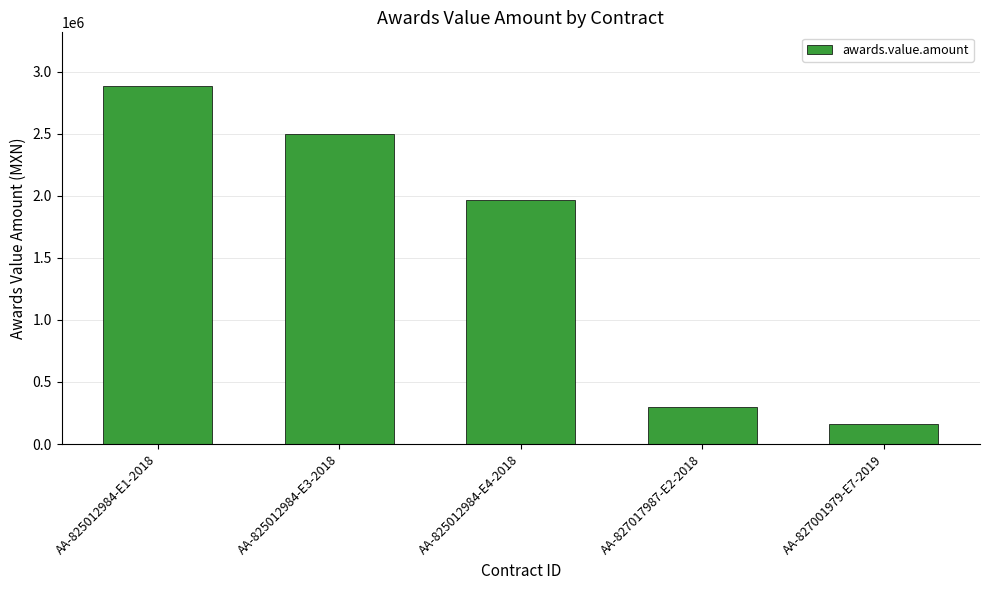

At which category does the chart reach its minimum across all series?

AA-827001979-E7-2019